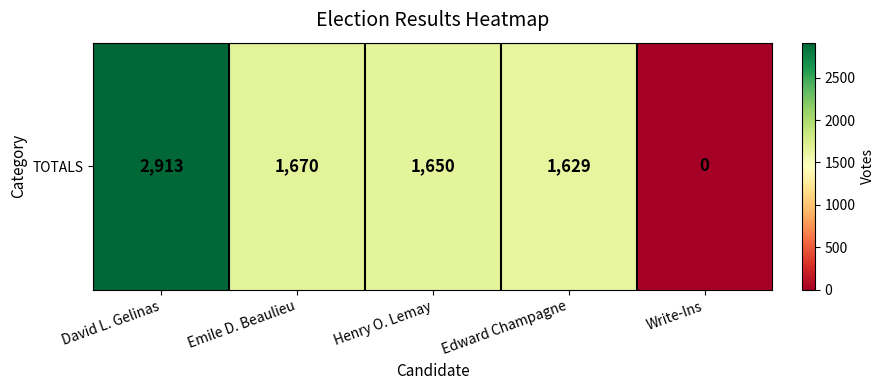

List the labels in order of value, largest first.

David L. Gelinas, Emile D. Beaulieu, Henry O. Lemay, Edward Champagne, Write-Ins